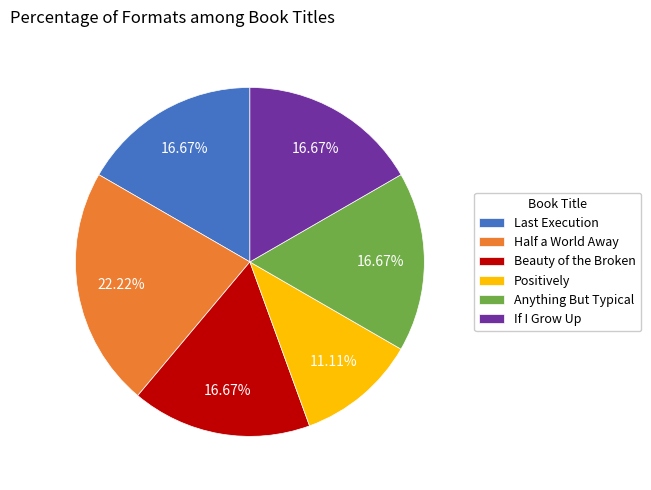

To the nearest percent, what is the difference between the If I Grow Up and Positively slice percentages?

6%